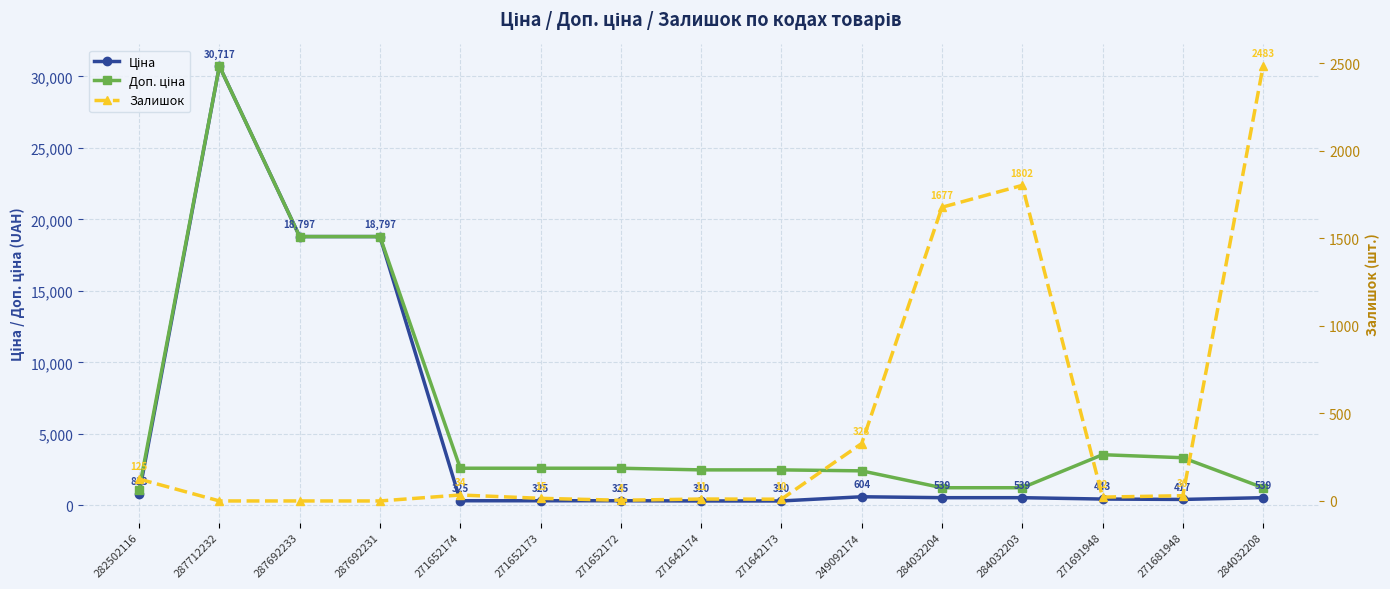

What is the difference between the maximum and second lowest values in the Ціна series?

30406.8